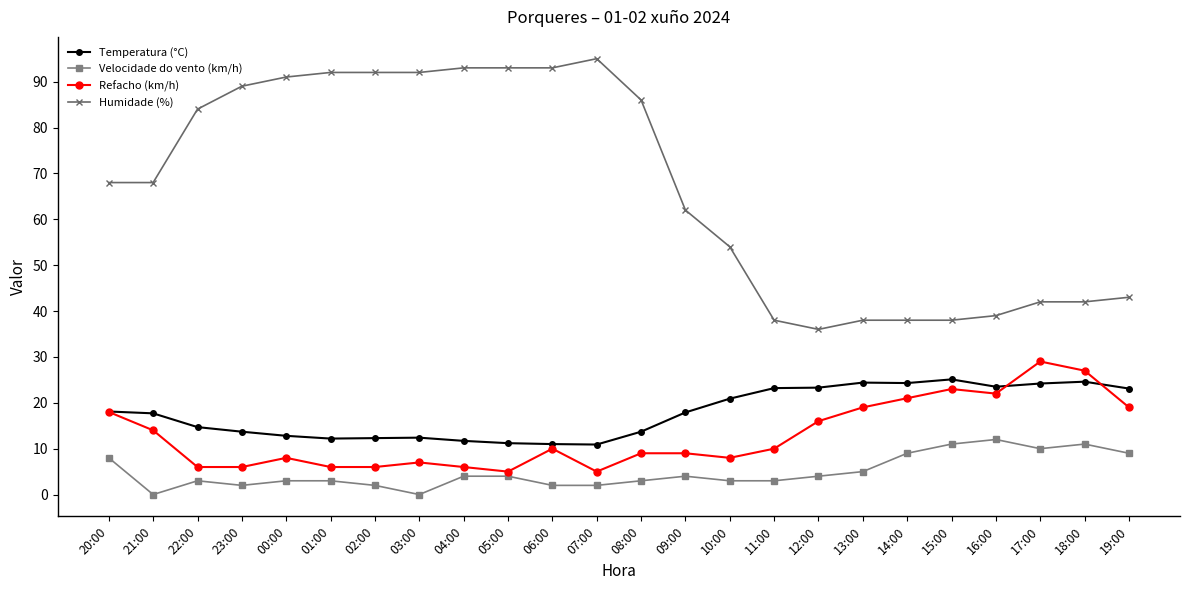

At how many categories does at least one series exceed 47?

15